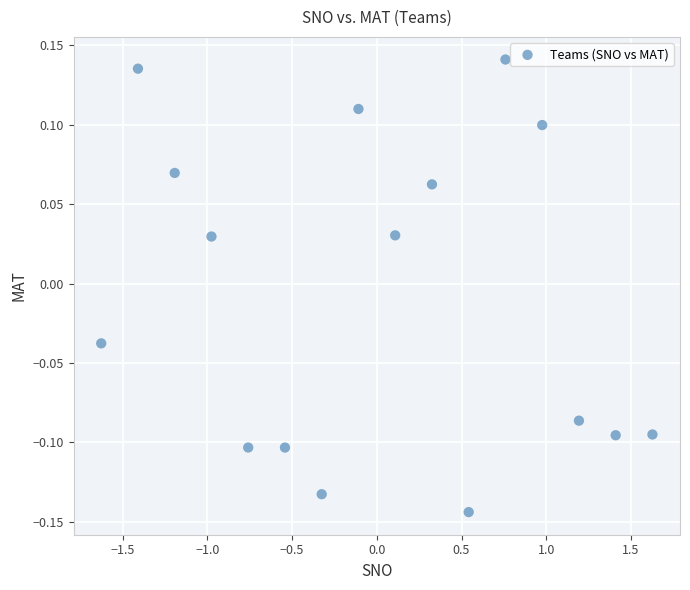

What is the range of X values (max minus min)?

3.3